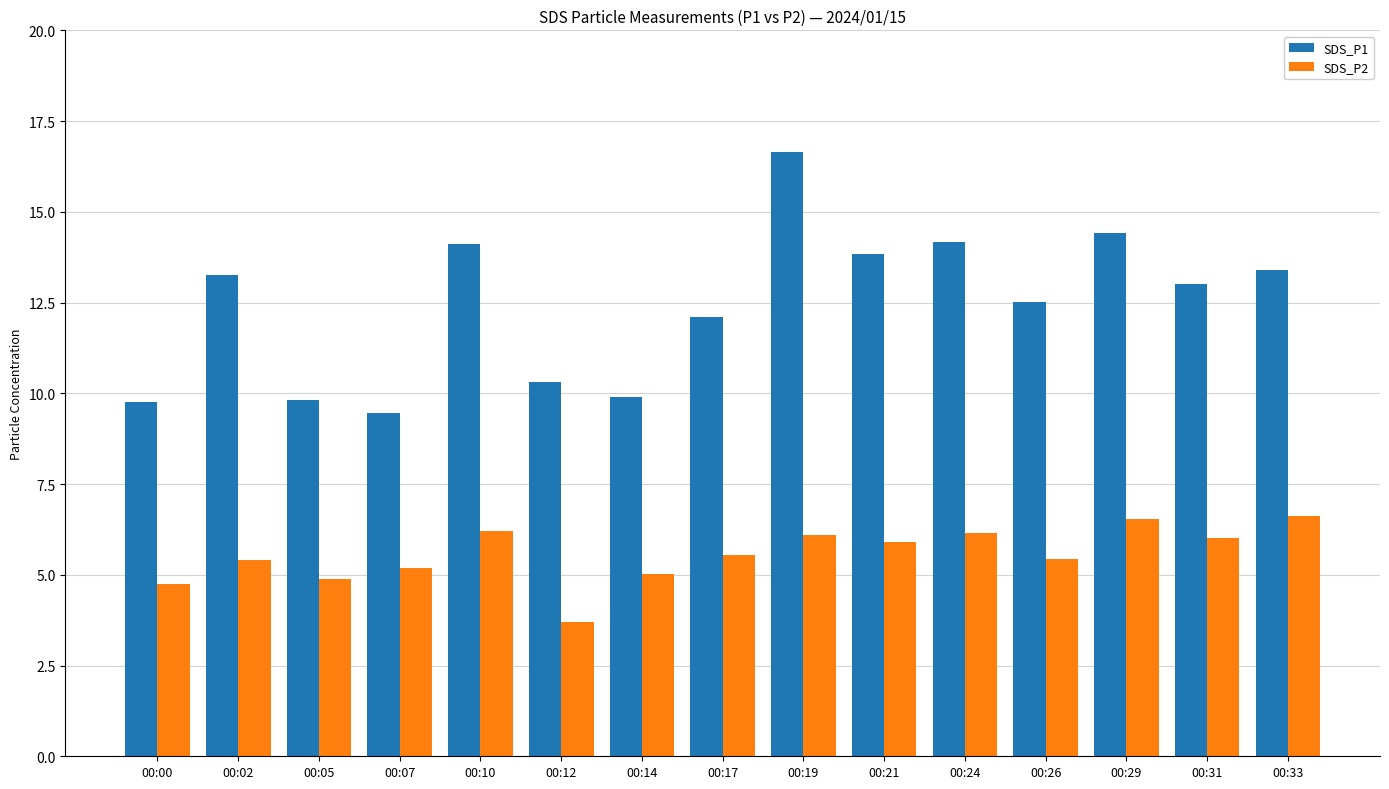

How many data points in SDS_P1 are less than 13?

7